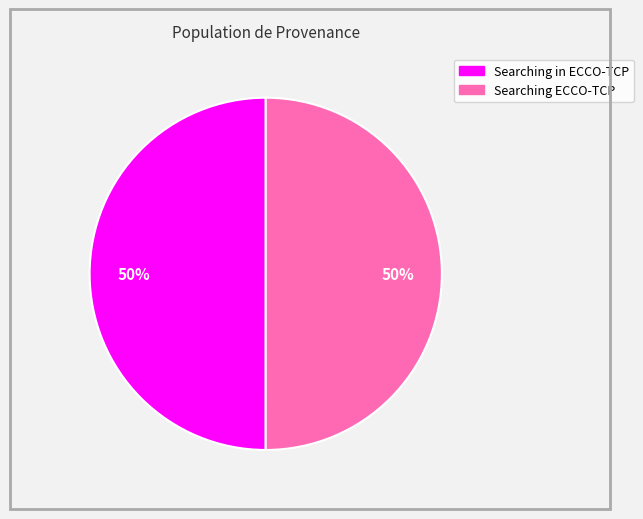

What percentage is the Searching ECCO-TCP slice, to the nearest percent?

50%